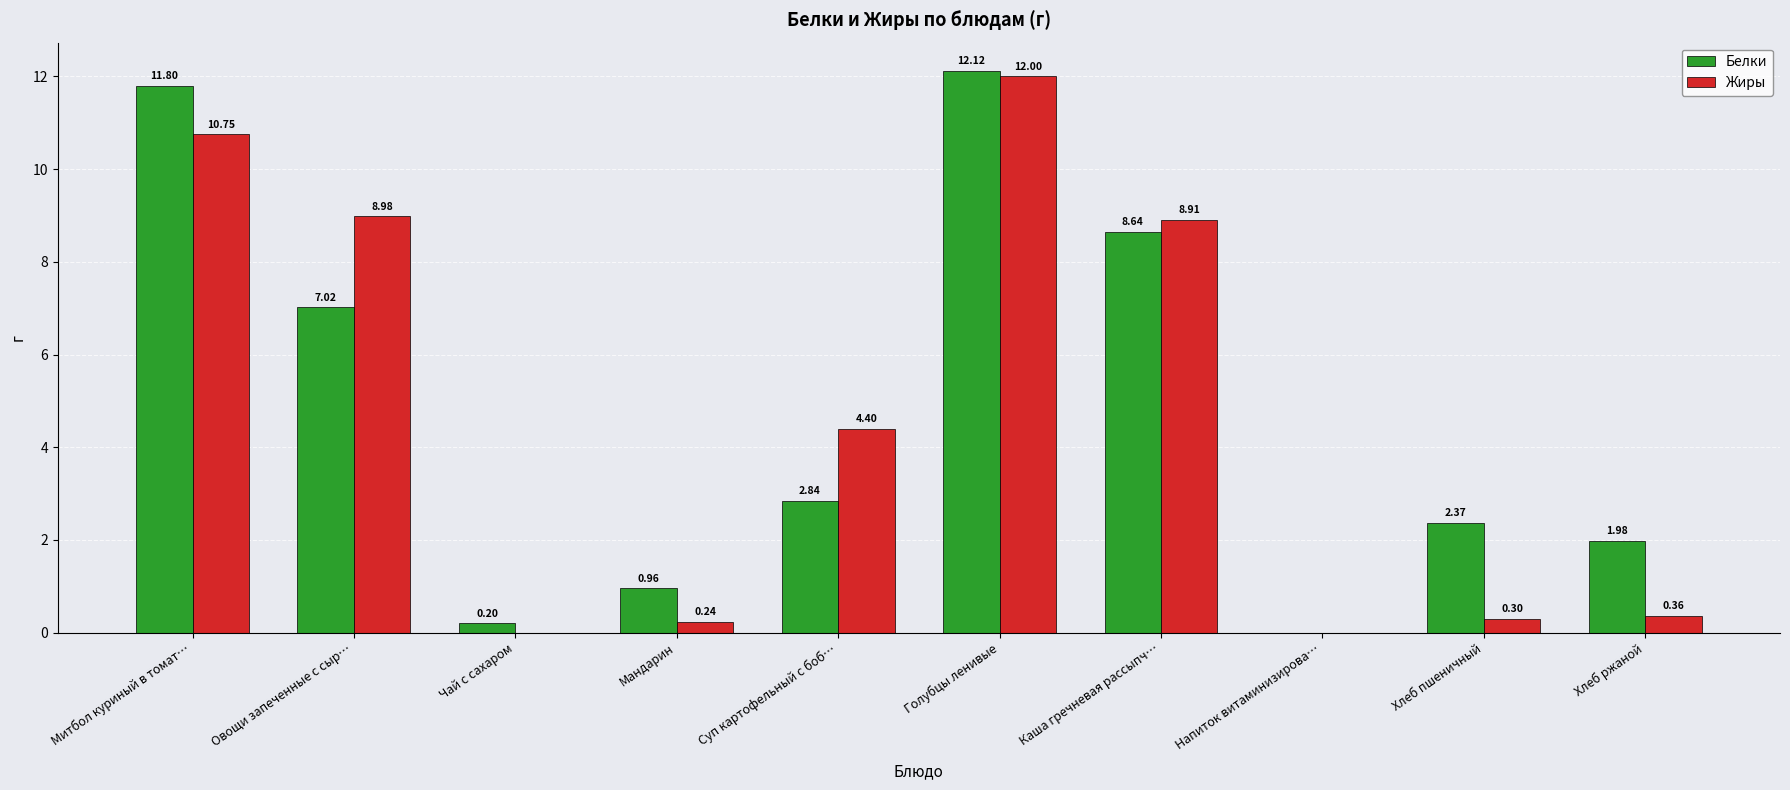

Where does the Белки series first go above 2?

Митбол куриный в томат…